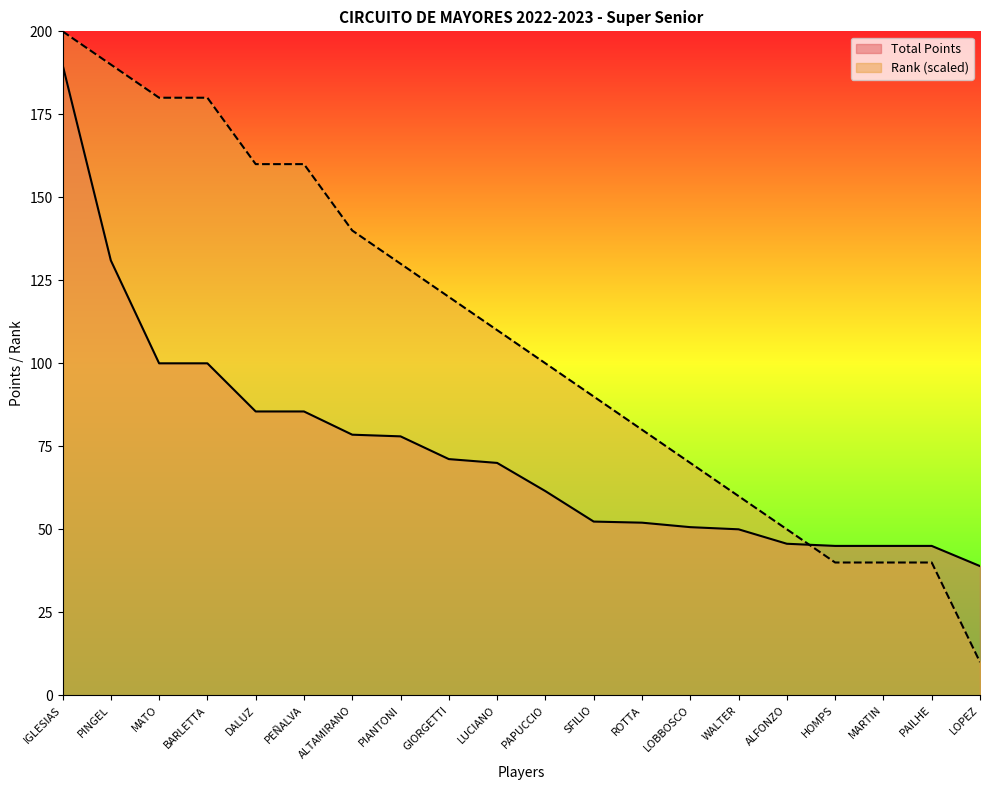

What is the difference between the Total Points values at LOBBOSCO and GIORGETTI?

20.5